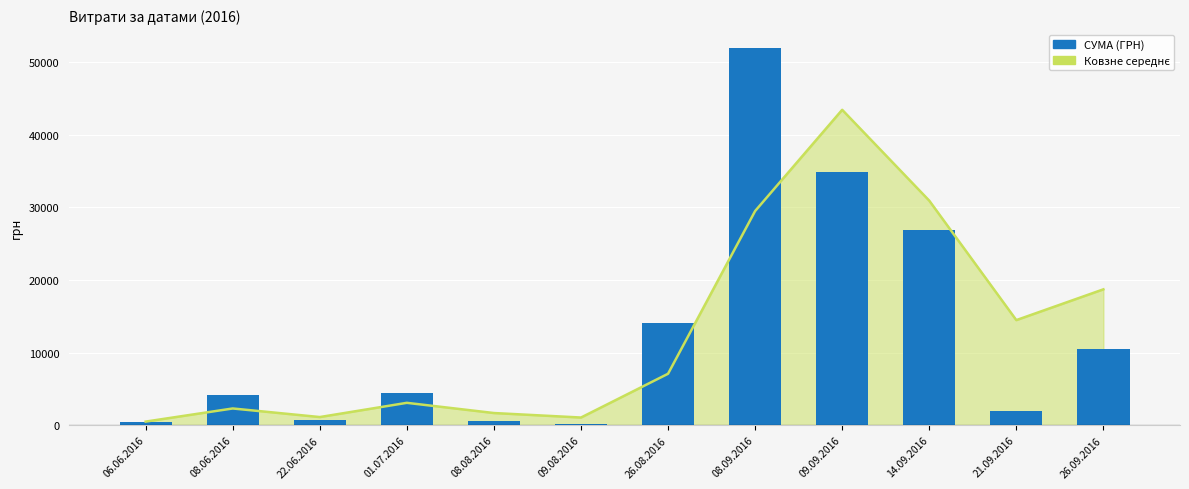

How many data points in СУМА (ГРН) are above 4372?

5